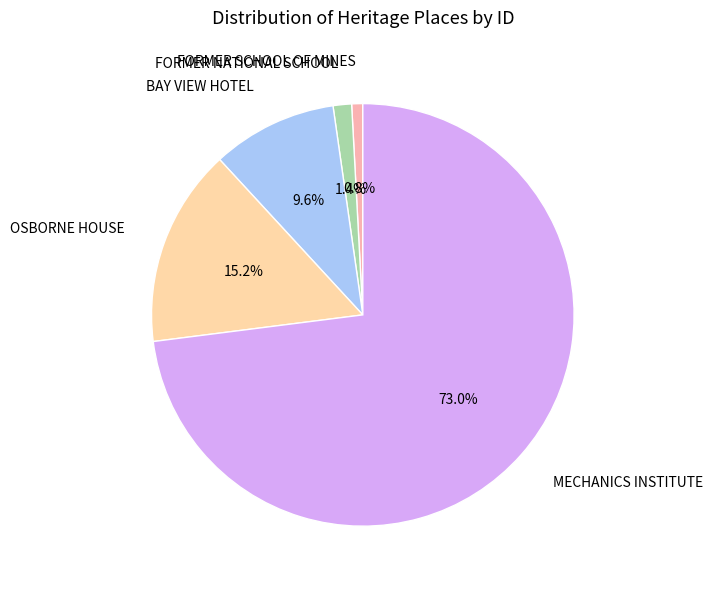

How many segments does this pie chart have?

5